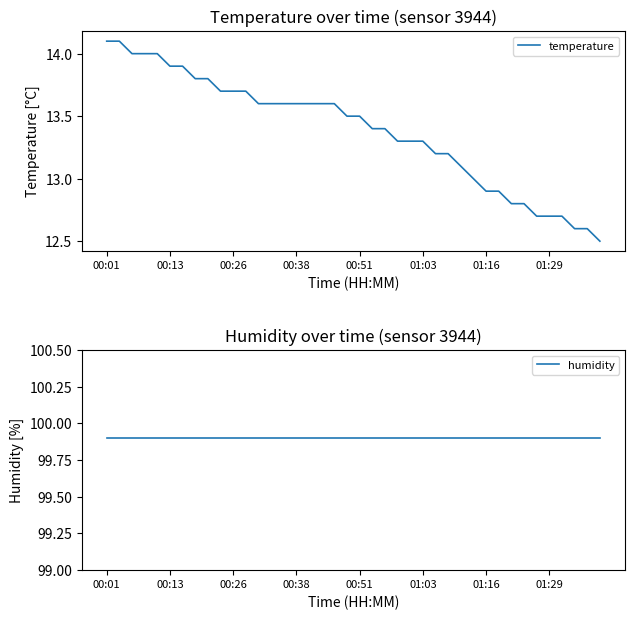

What is the lowest value of the temperature series?

12.5